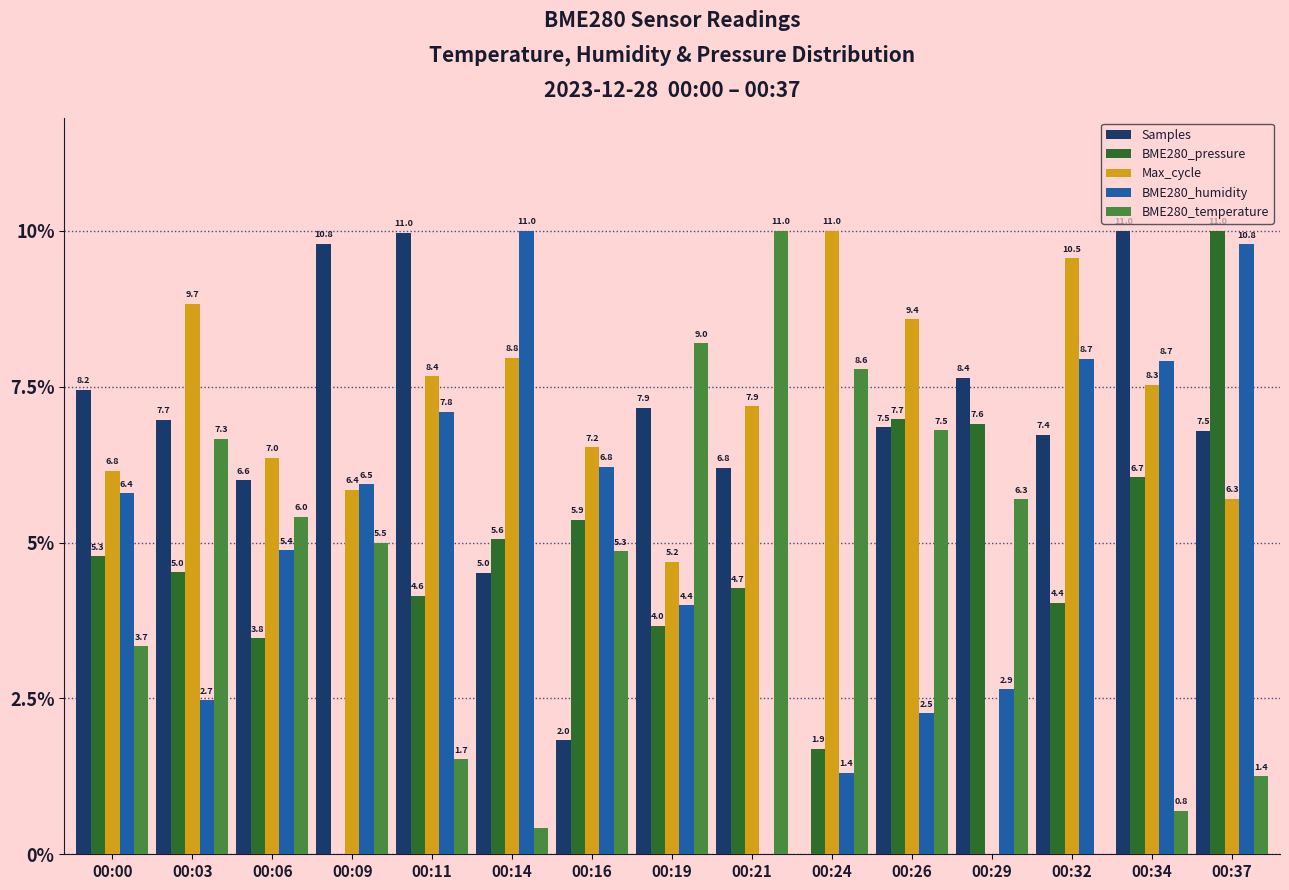

What are all the series names shown in the legend?

Samples, BME280_pressure, Max_cycle, BME280_humidity, BME280_temperature